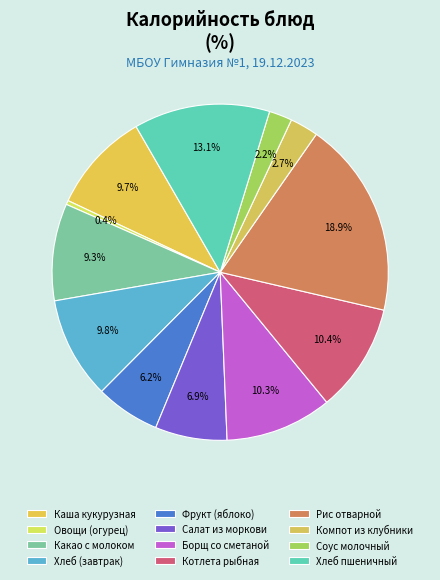

How many slices are in this pie chart?

12